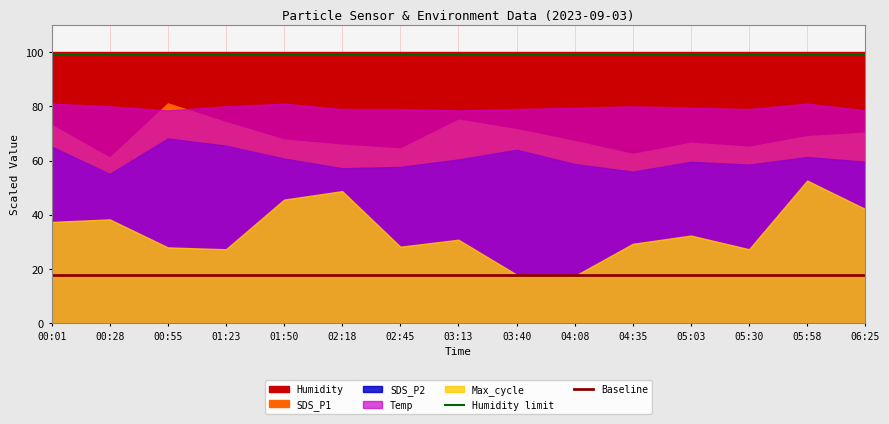

What is the total value across all series at 00:01?

117